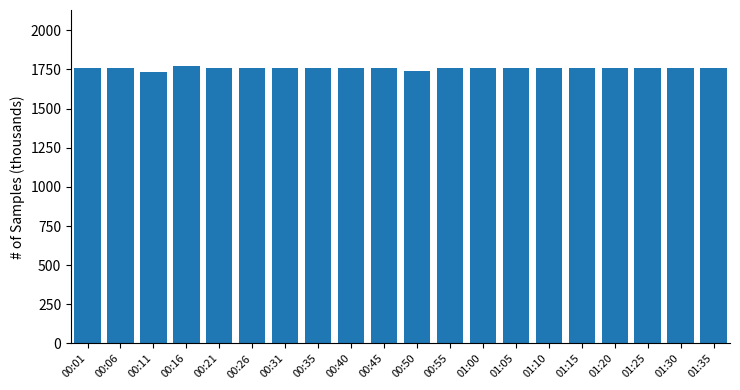

What is the minimum value shown in the chart?

1736.3